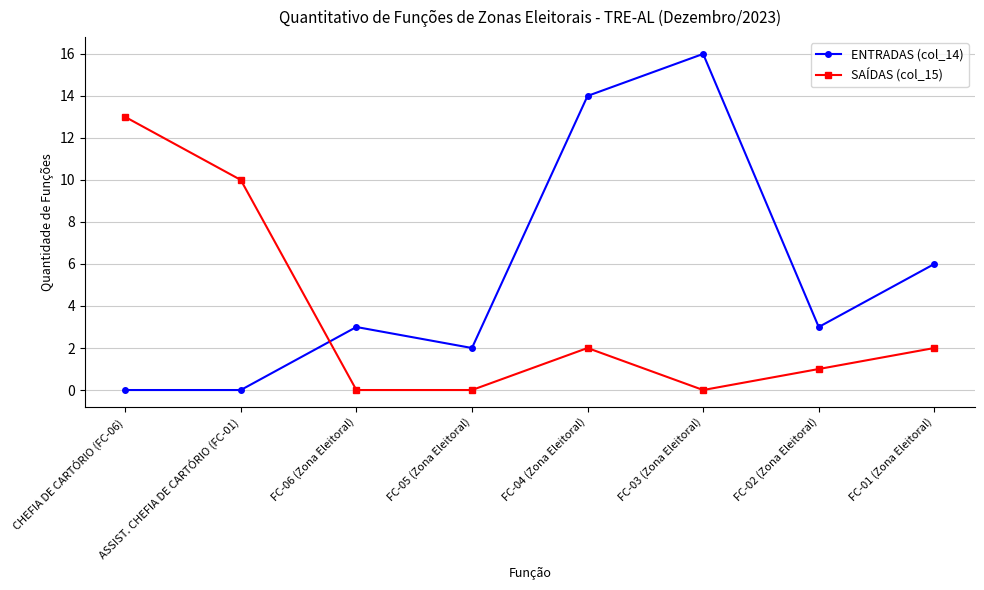

What is the difference between the maximum and second lowest values in the SAÍDAS (col_15) series?

13